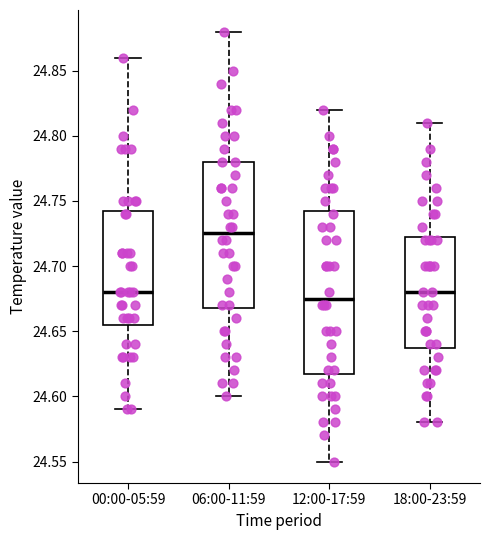

Reading left to right, transcribe this box plot: for each box, give where its median line is, the range the box spans, and where its two whiskers end, as read against the y-axis. The values are not printed on the chart, so give them approximately, as read against the axis.

00:00-05:59: median 24.680, box 24.655 to 24.745, whiskers 24.590 to 24.860
06:00-11:59: median 24.725, box 24.670 to 24.780, whiskers 24.600 to 24.880
12:00-17:59: median 24.675, box 24.620 to 24.745, whiskers 24.550 to 24.820
18:00-23:59: median 24.680, box 24.640 to 24.725, whiskers 24.580 to 24.810